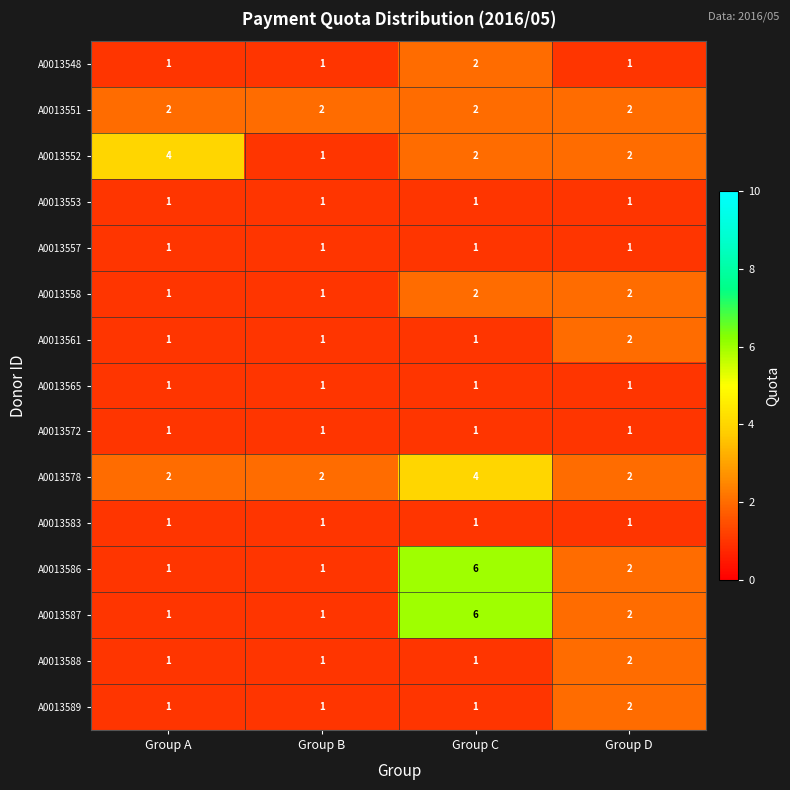

What is the sum of all A0013583 values?

4